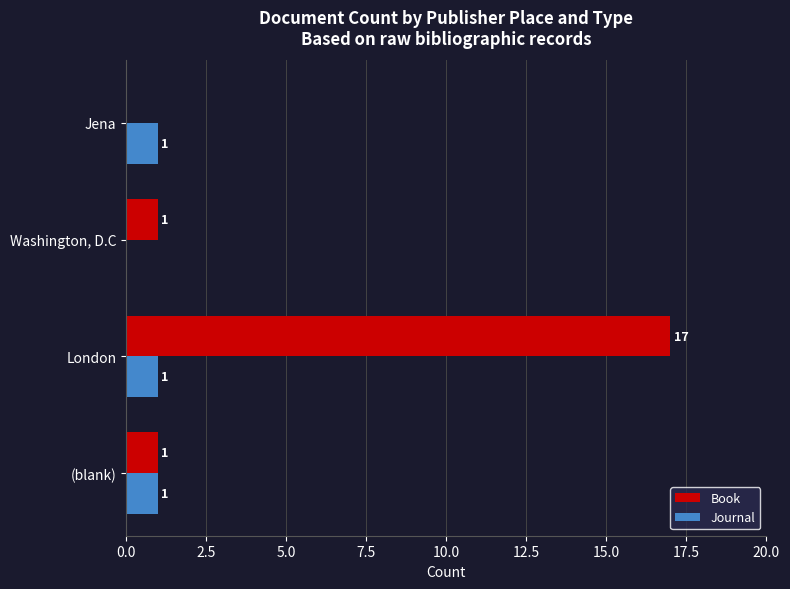

True or false: Book has a value of 27 at London.

False